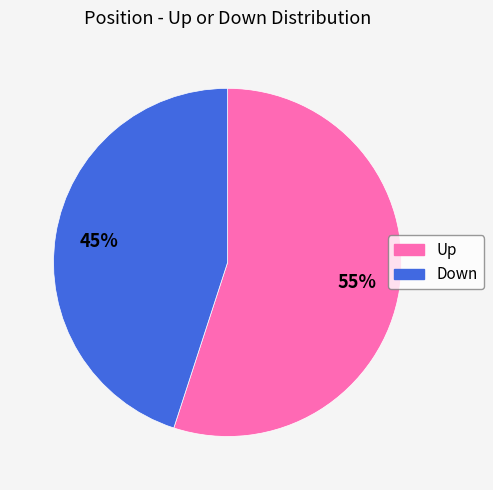

To the nearest percent, what is the difference between the largest and smallest slice percentages?

10%